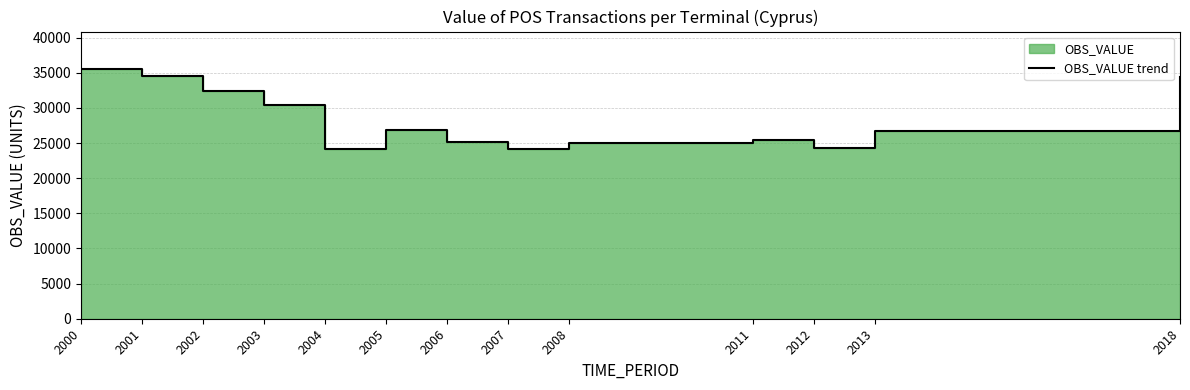

At which category does the chart reach its peak across all series?

2000